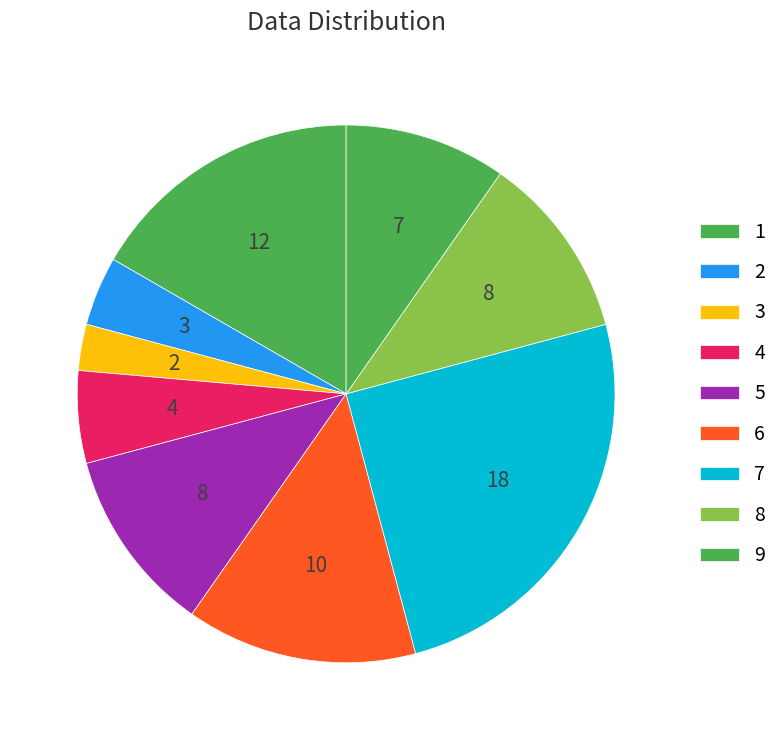

Does any single category account for the majority?

No